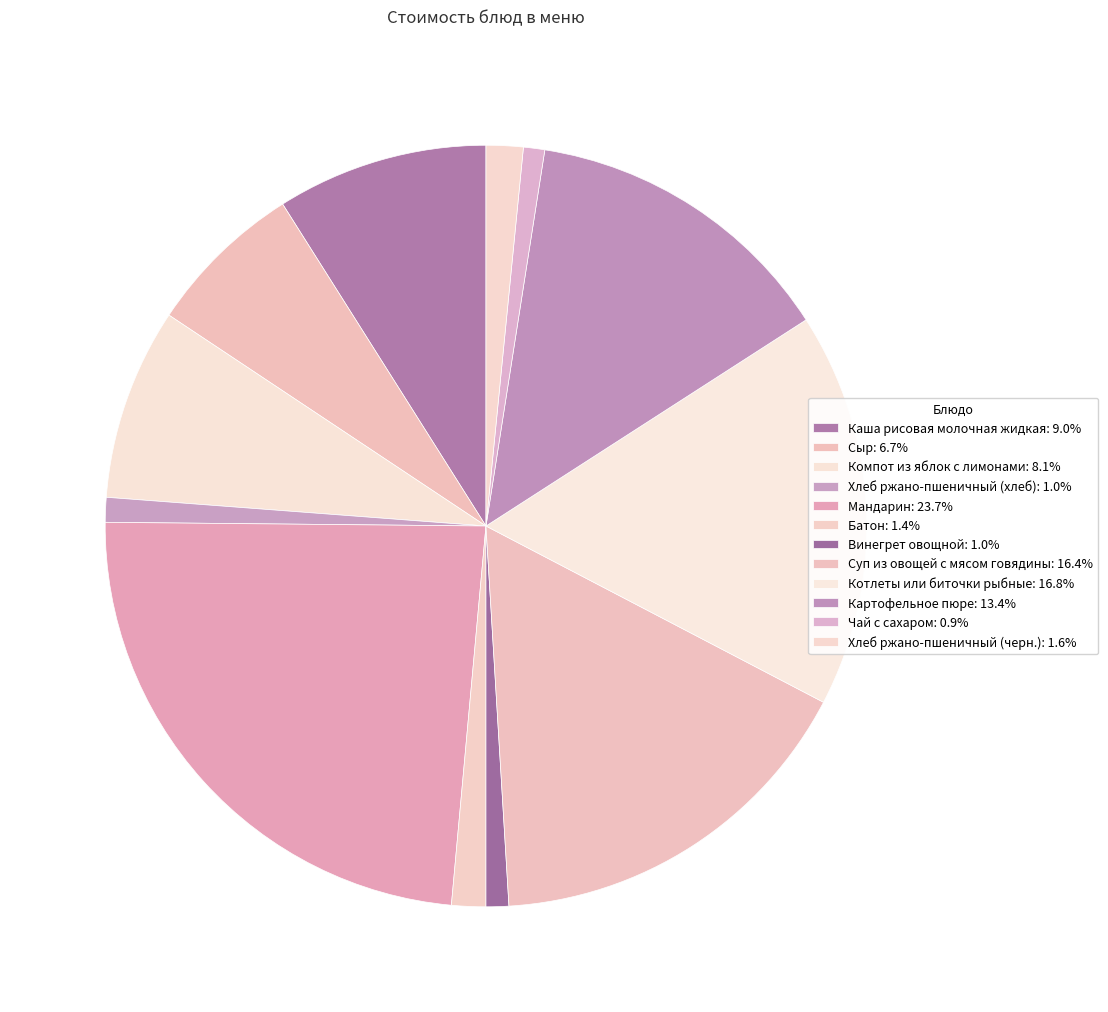

The Котлеты или биточки рыбные slice represents 27% of the pie. True or false?

False